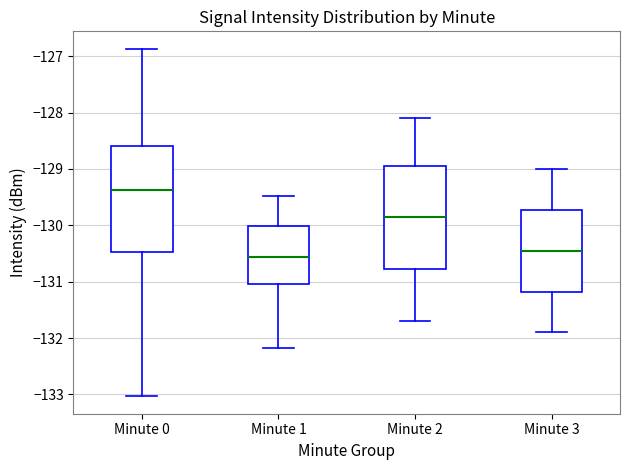

Reading left to right, read every box against the y-axis: the position of its median line, the range the box covers, and the ends of its whiskers. The values are not printed on the chart, so give them approximately, as read against the axis.

Minute 0: median -129.4, box -130.5 to -128.6, whiskers -133.0 to -126.9
Minute 1: median -130.6, box -131.0 to -130.0, whiskers -132.2 to -129.5
Minute 2: median -129.8, box -130.8 to -128.9, whiskers -131.7 to -128.1
Minute 3: median -130.4, box -131.2 to -129.7, whiskers -131.9 to -129.0